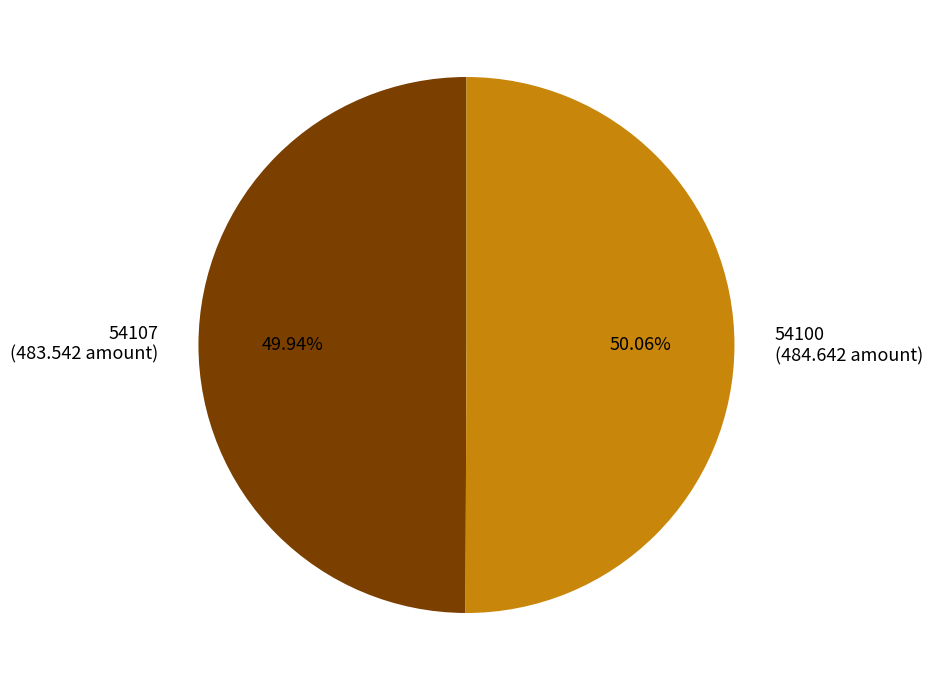

What percentage is the 54100 slice, to the nearest percent?

50%